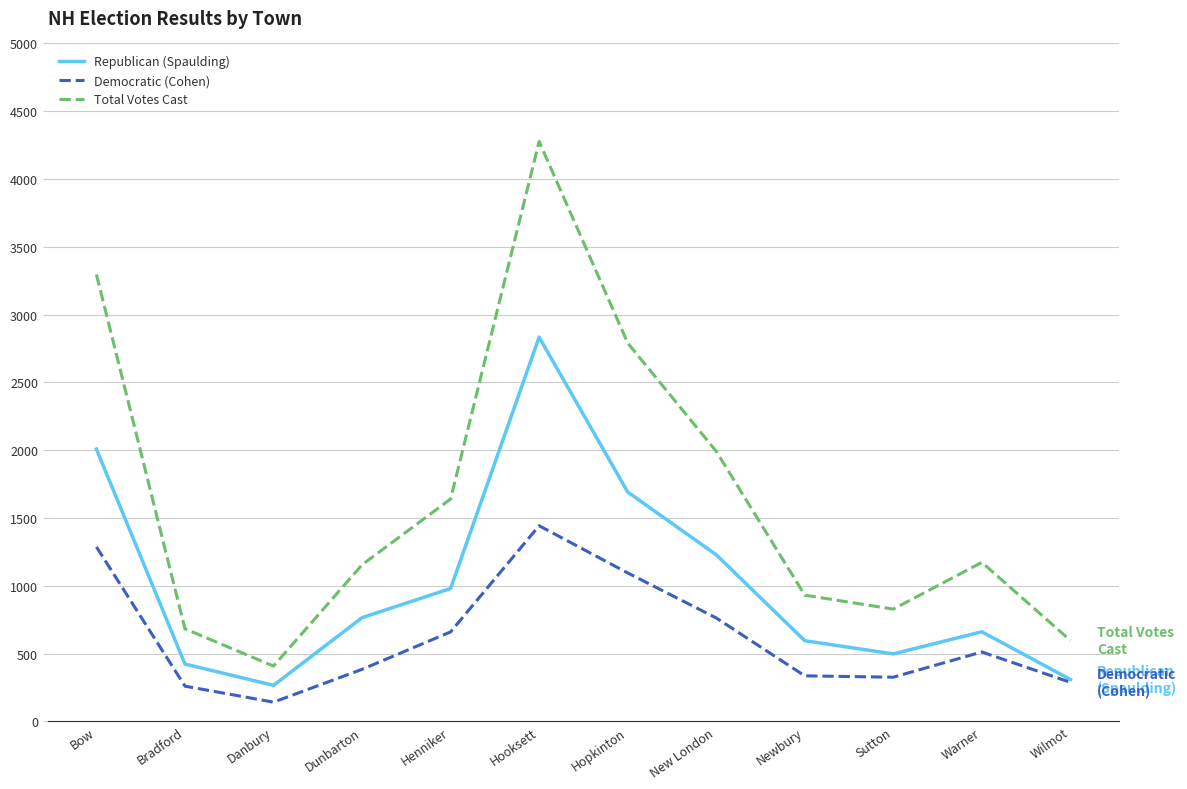

Where is the first local maximum for Total Votes Cast?

Hooksett